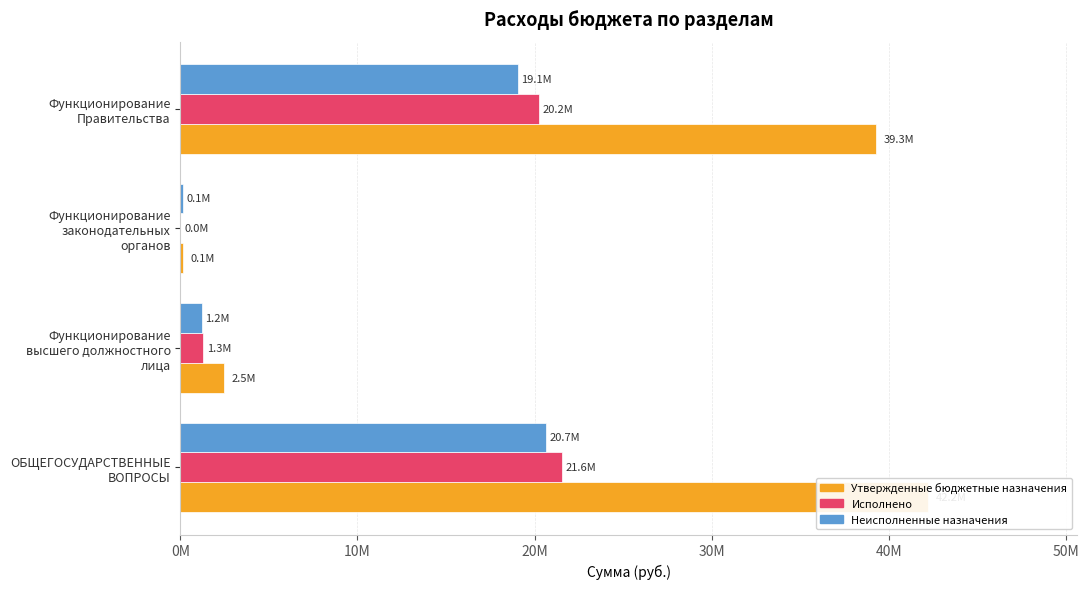

How many data points in Неисполненные назначения are less than 19051563?

2